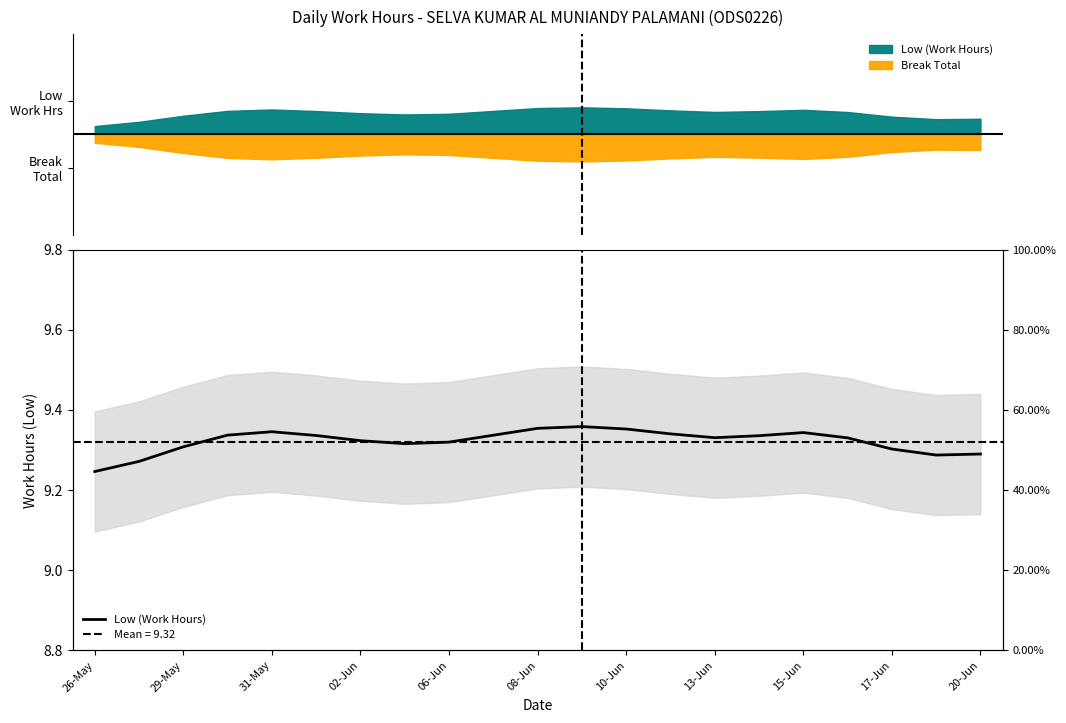

Which has a higher value, 26-May or 13-Jun?

13-Jun